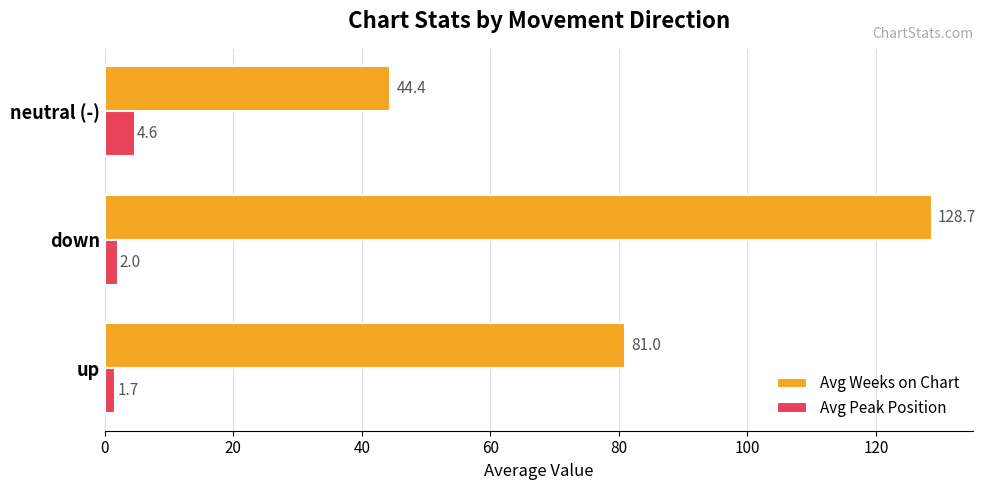

List the labels in order of Avg Peak Position value, smallest first.

up, down, neutral (-)